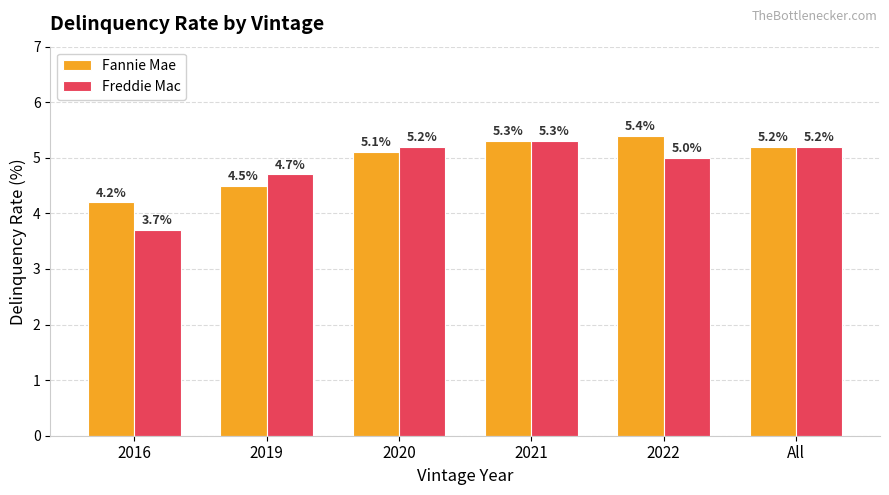

At which label does Fannie Mae reach its peak?

2022